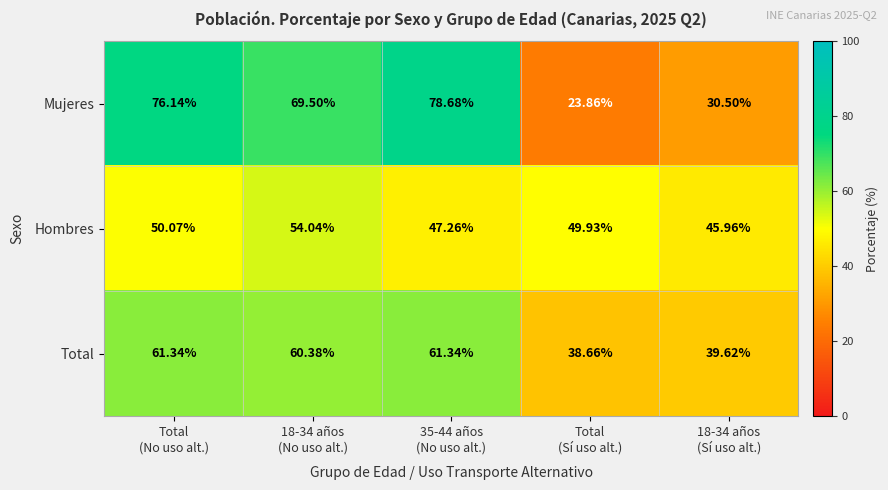

Which series has the widest spread of values?

Mujeres